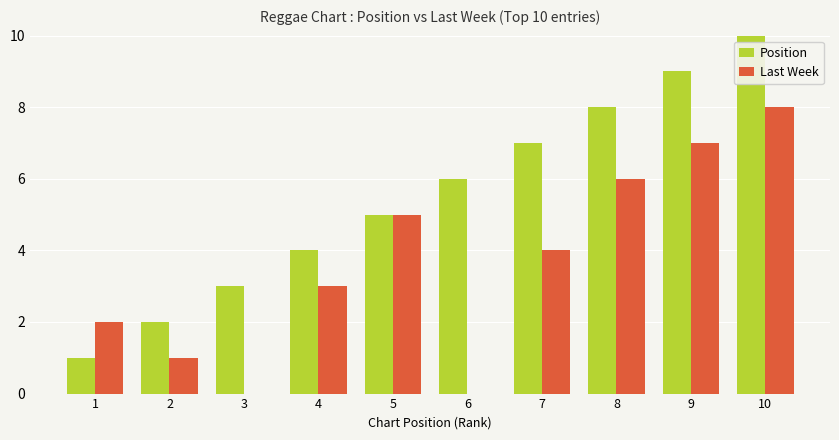

At which label does Position reach its peak?

10